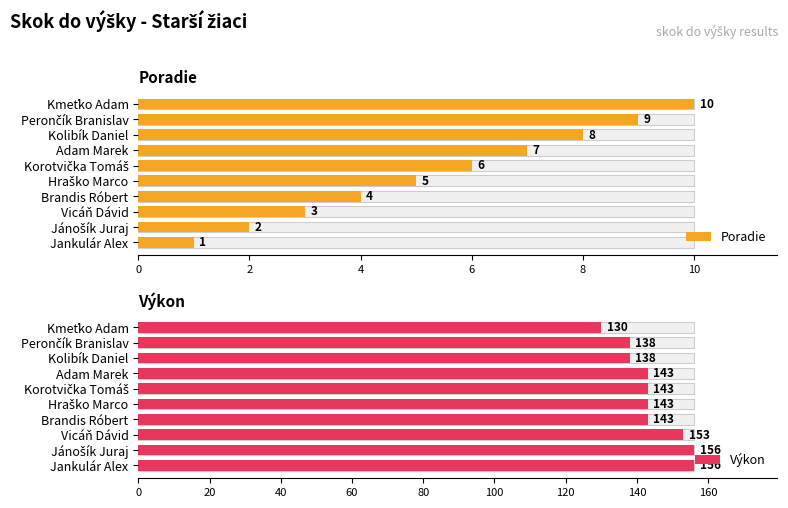

Reading left to right, what are all the values shown in this chart?

Poradie: 1	2	3	4	5	6	7	8	9	10
Výkon: 156	156	153	143	143	143	143	138	138	130